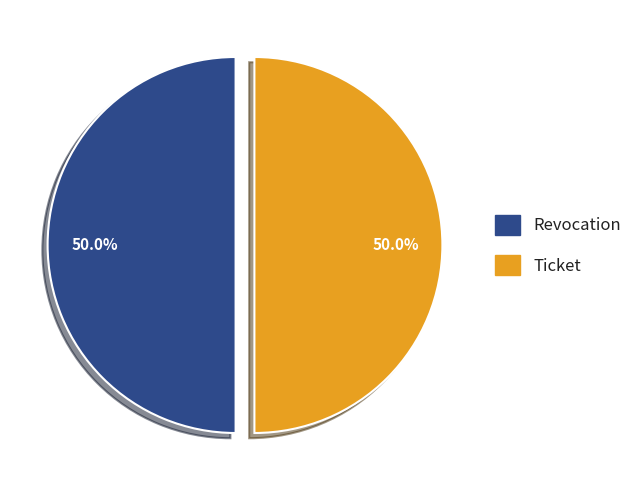

The Revocation slice represents 57% of the pie. True or false?

False